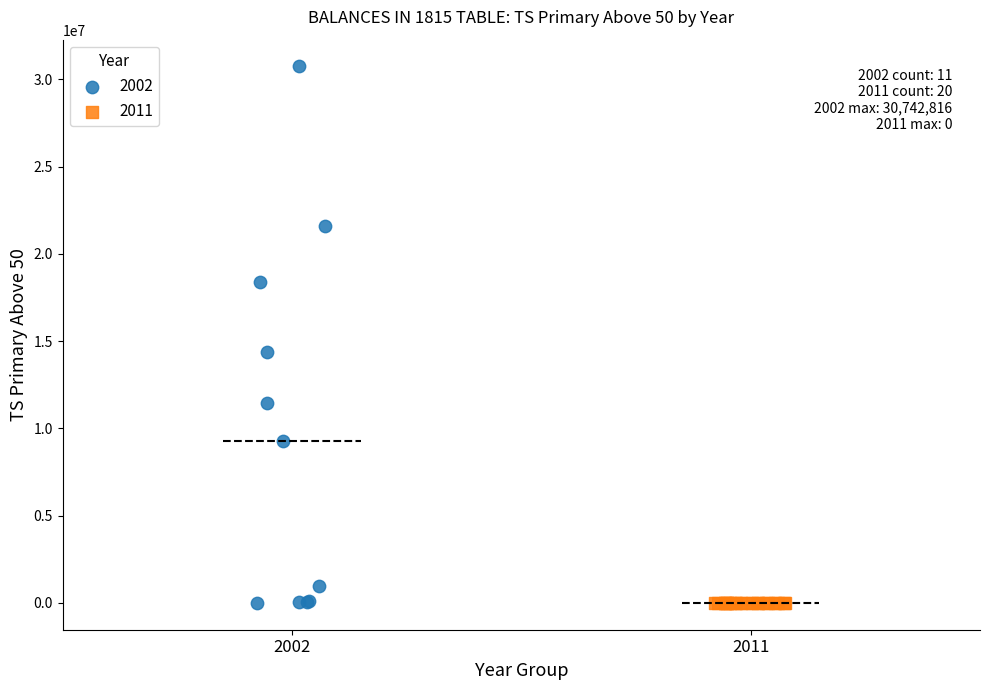

Which series reaches the maximum Y coordinate?

2002